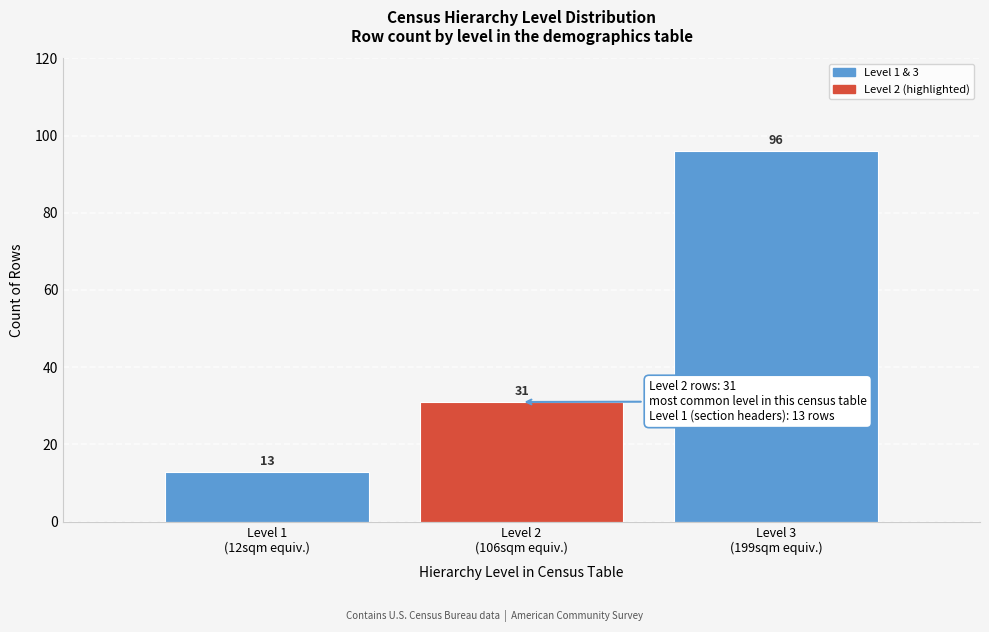

Reading left to right, list all the values displayed in this chart.

13	31	96